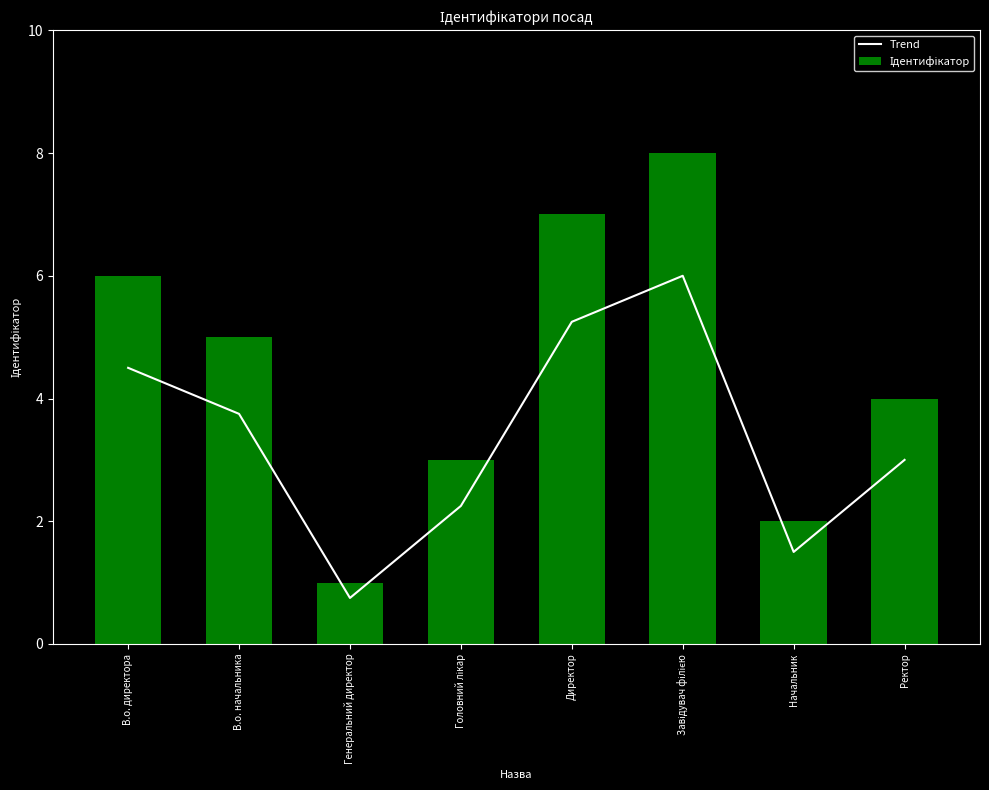

What is the highest value of the Ідентифікатор series?

8.0